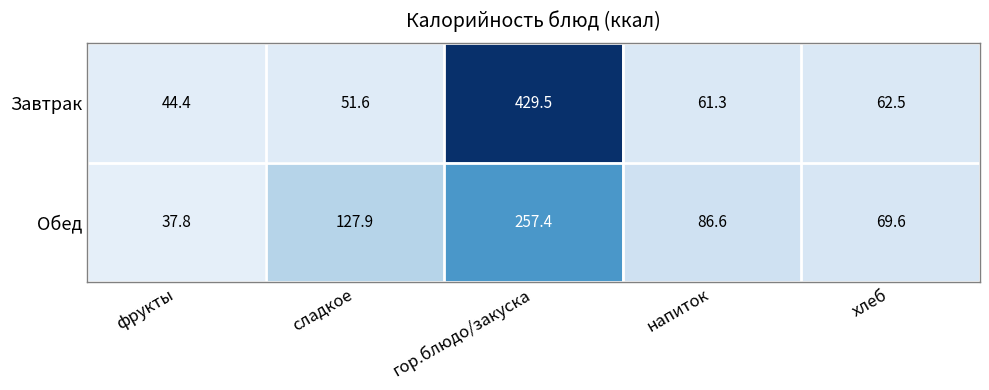

True or false: Завтрак has a value of 17.3 at сладкое.

False